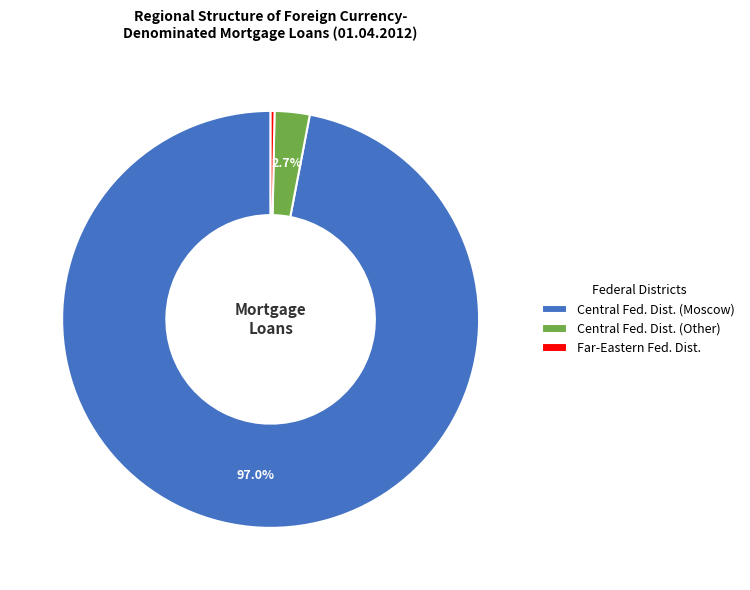

Is there any slice that represents more than half of the pie?

Yes